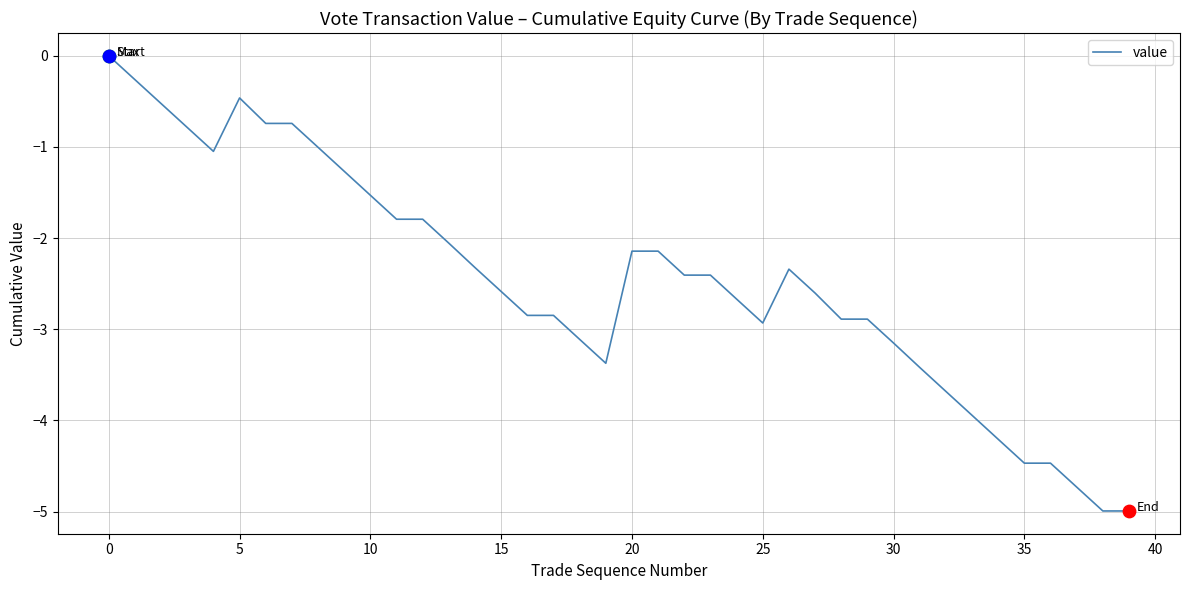

What is the smallest value displayed?

-5.0